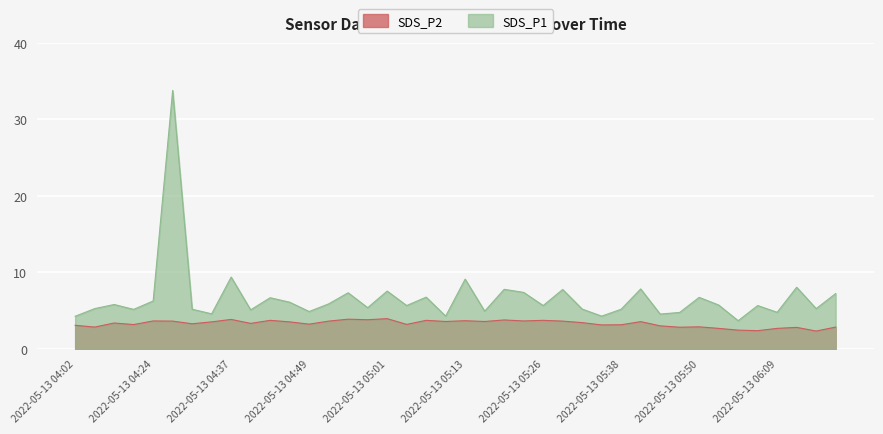

In SDS_P1, how many points are higher than both neighbors (excluding endpoints)?

14